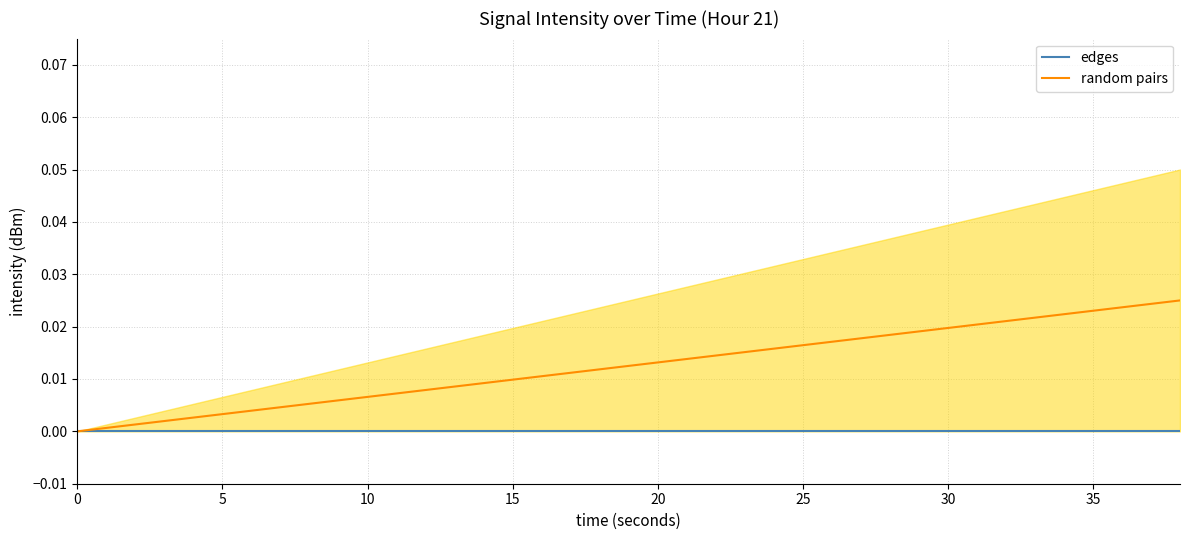

True or false: random pairs and edges intersect in this chart.

False